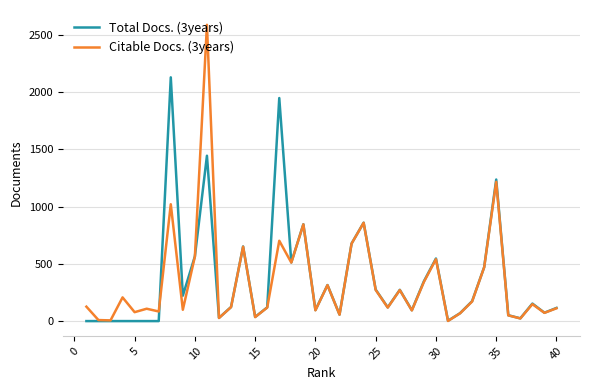

What is the lowest value of the Citable Docs. (3years) series?

1